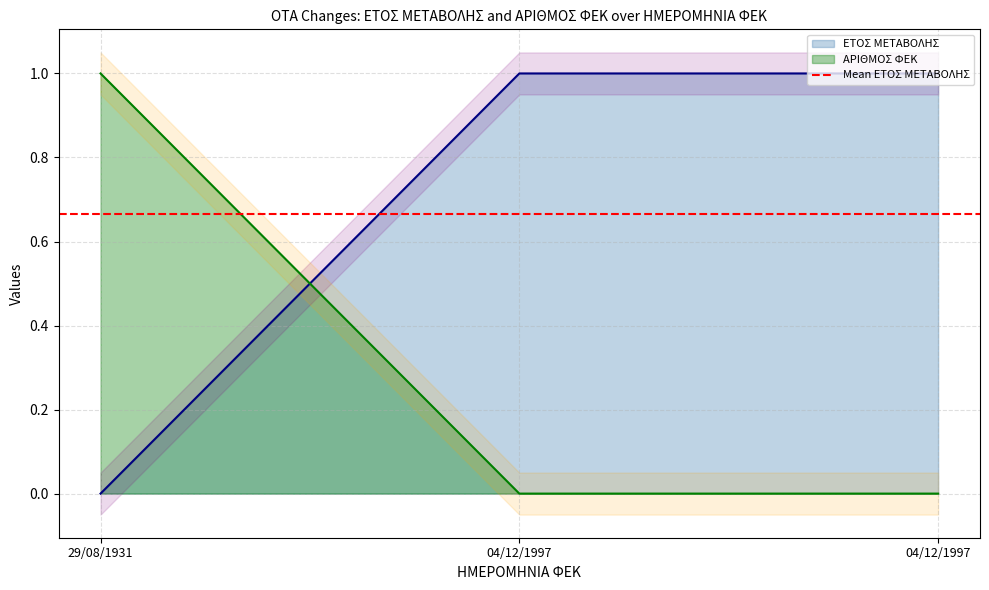

Which label corresponds to the largest value in the chart?

04/12/1997